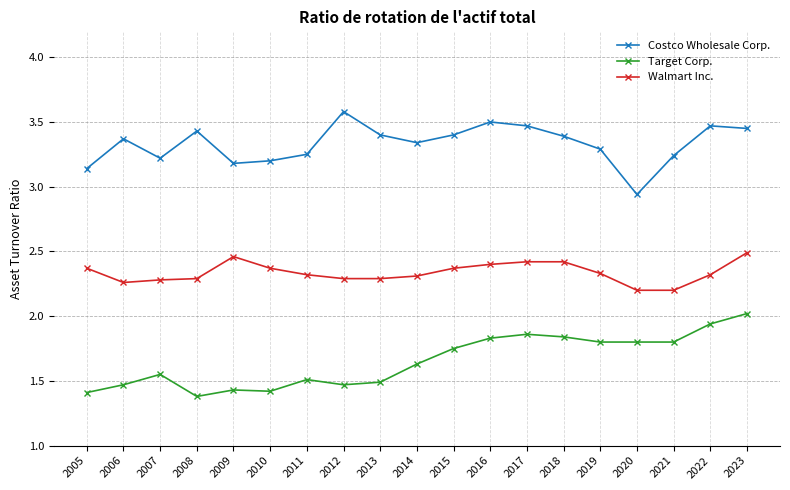

Where is Target Corp. nearest to the value 1?

2008